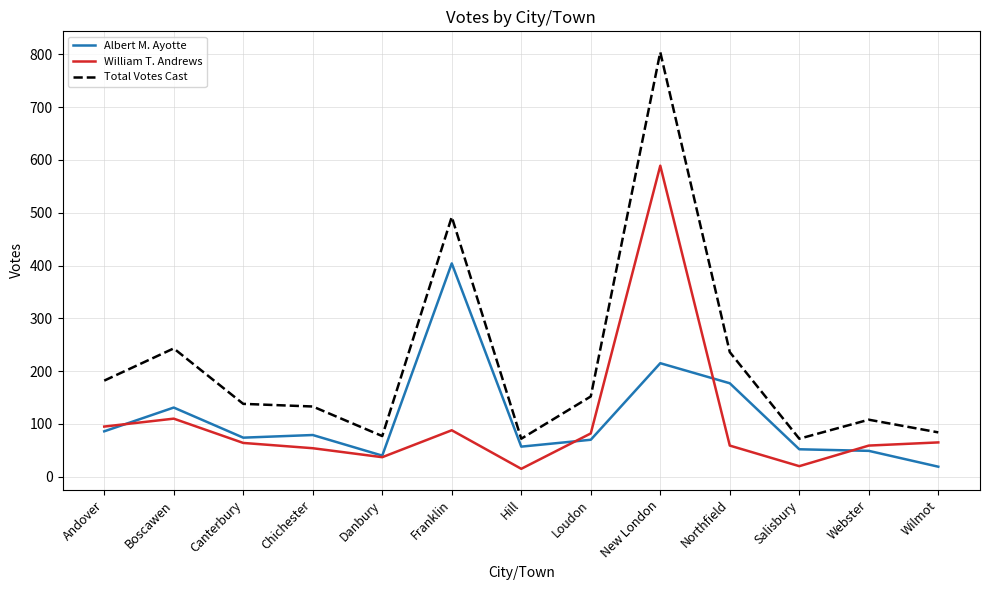

True or false: Total Votes Cast and William T. Andrews intersect in this chart.

False